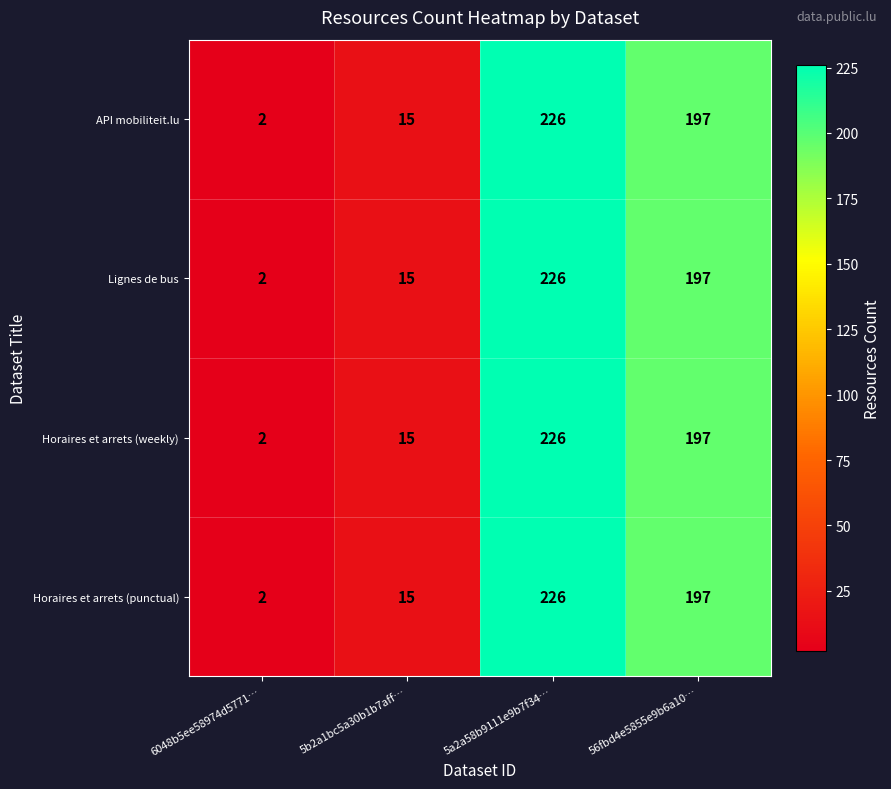

How many distinct data groups are displayed?

4